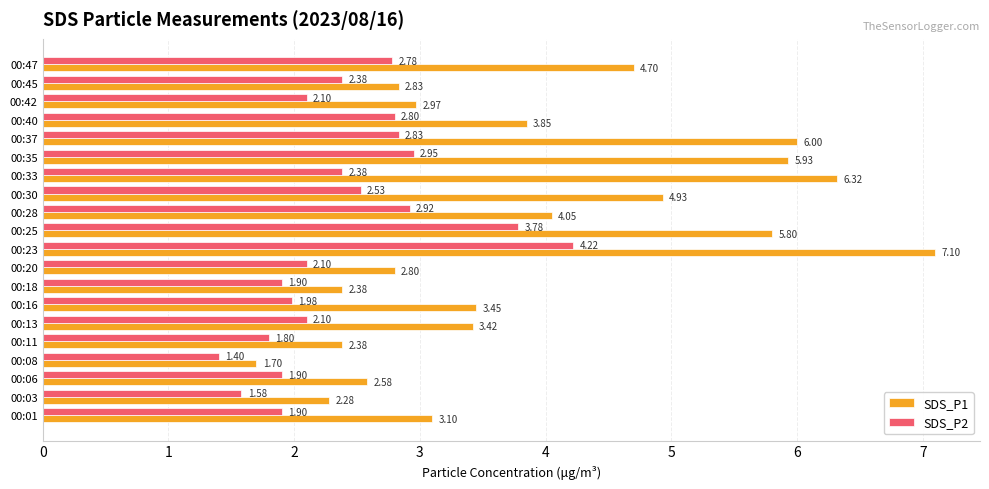

What is the sum of all SDS_P2 values?

48.3